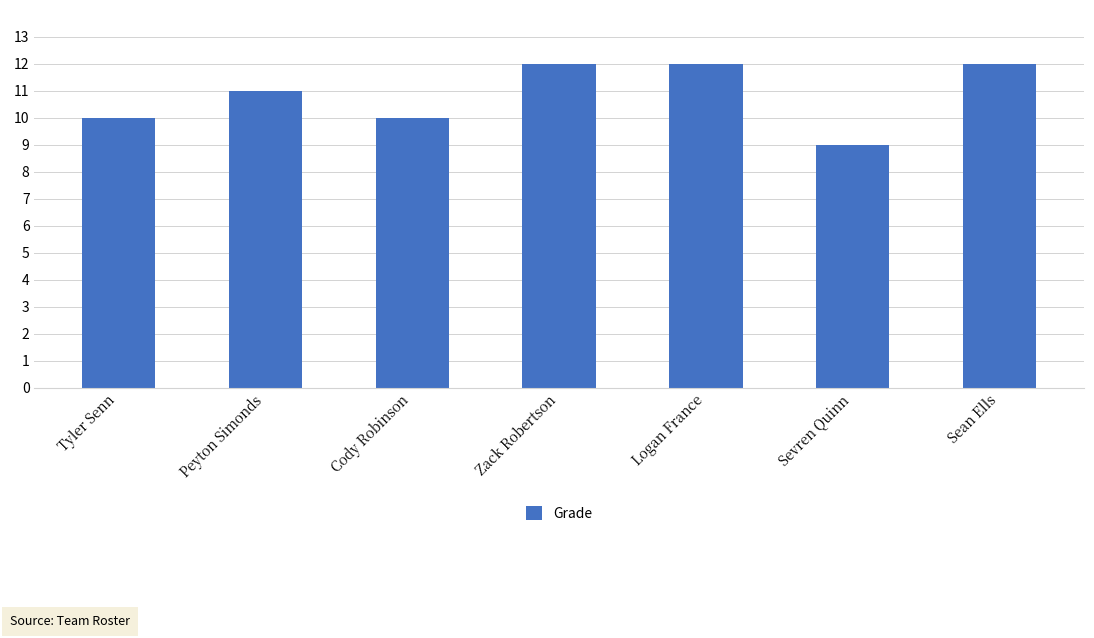

What is the sum of the values at Cody Robinson and Sean Ells?

22